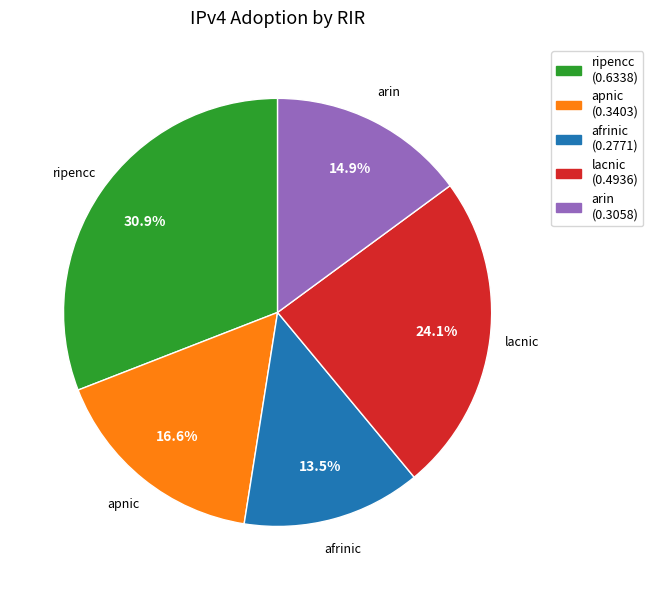

Combined, what portion of the pie is apnic and afrinic?

30.1%